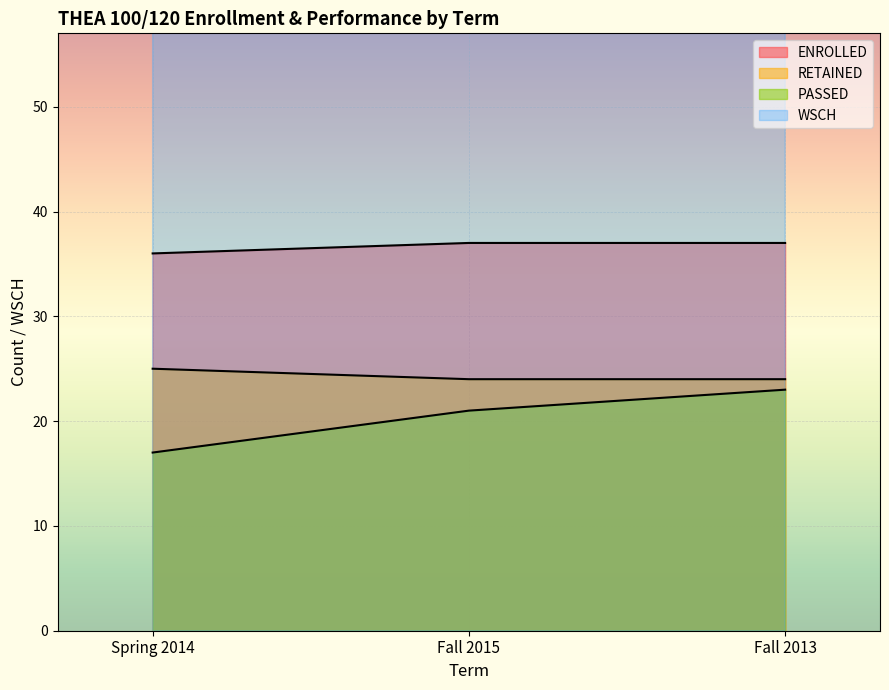

List the labels in order of WSCH value, smallest first.

Spring 2014, Fall 2015, Fall 2013